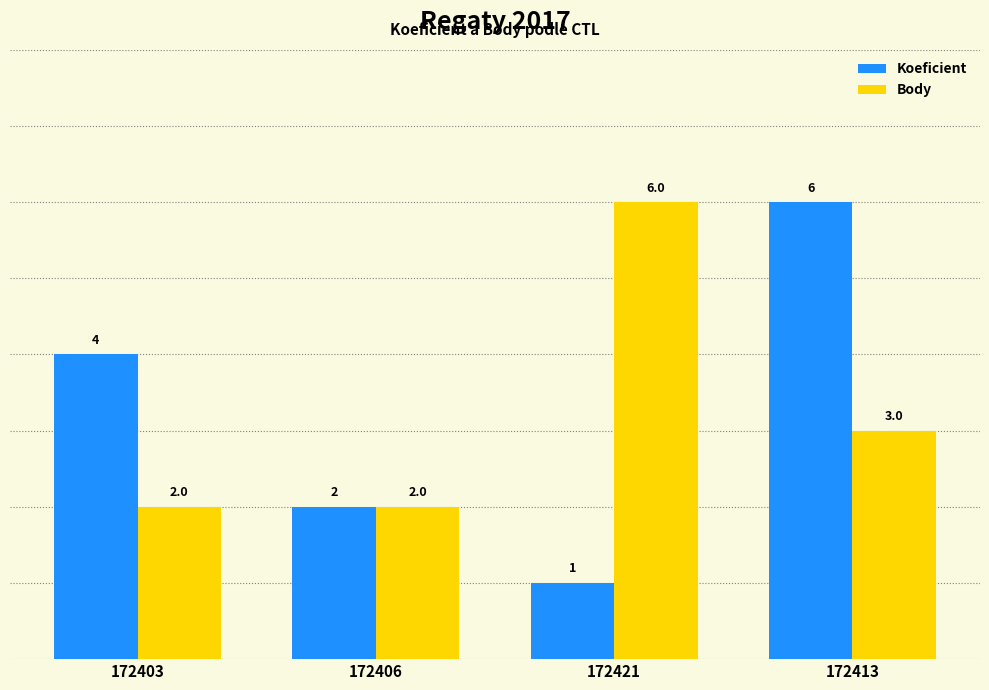

At which category is the sum across all series the highest?

172413